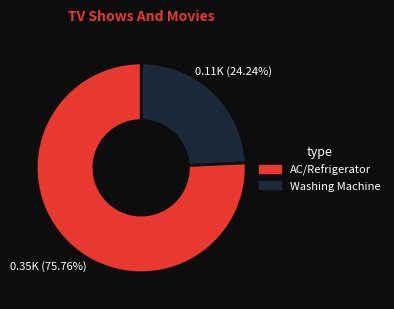

Does any single category account for the majority?

Yes